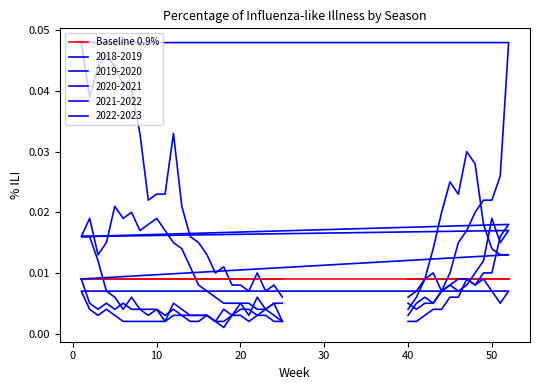

Reading left to right, extract all data points from this chart.

2018-2019: 40=0.0	41=0.0	42=0.0	43=0.0	44=0.0	45=0.0	46=0.0	47=0.0	48=0.0	49=0.0	50=0.0	51=0.0	52=0.0	1=0.0	2=0.0	3=0.0	4=0.0	5=0.0	6=0.0	7=0.0	8=0.0	9=0.0	10=0.0	11=0.0	12=0.0	13=0.0	14=0.0	15=0.0	16=0.0	17=0.0	18=0.0	19=0.0	20=0.0	21=0.0	22=0.0	23=0.0	24=0.0	25=0.0
2019-2020: 40=0.0	41=0.0	42=0.0	43=0.0	44=0.0	45=0.0	46=0.0	47=0.0	48=0.0	49=0.0	50=0.0	51=0.0	52=0.0	1=0.0	2=0.0	3=0.0	4=0.0	5=0.0	6=0.0	7=0.0	8=0.0	9=0.0	10=0.0	11=0.0	12=0.0	13=0.0	14=0.0	15=0.0	16=0.0	17=0.0	18=0.0	19=0.0	20=0.0	21=0.0	22=0.0	23=0.0	24=0.0	25=0.0
2020-2021: 40=0.0	41=0.0	42=0.0	43=0.0	44=0.0	45=0.0	46=0.0	47=0.0	48=0.0	49=0.0	50=0.0	51=0.0	52=0.0	1=0.0	2=0.0	3=0.0	4=0.0	5=0.0	6=0.0	7=0.0	8=0.0	9=0.0	10=0.0	11=0.0	12=0.0	13=0.0	14=0.0	15=0.0	16=0.0	17=0.0	18=0.0	19=0.0	20=0.0	21=0.0	22=0.0	23=0.0	24=0.0	25=0.0
2021-2022: 40=0.0	41=0.0	42=0.0	43=0.0	44=0.0	45=0.0	46=0.0	47=0.0	48=0.0	49=0.0	50=0.0	51=0.0	52=0.0	1=0.0	2=0.0	3=0.0	4=0.0	5=0.0	6=0.0	7=0.0	8=0.0	9=0.0	10=0.0	11=0.0	12=0.0	13=0.0	14=0.0	15=0.0	16=0.0	17=0.0	18=0.0	19=0.0	20=0.0	21=0.0	22=0.0	23=0.0	24=0.0	25=0.0
2022-2023: 40=0.0	41=0.0	42=0.0	43=0.0	44=0.0	45=0.0	46=0.0	47=0.0	48=0.0	49=0.0	50=0.0	51=0.0	52=0.0	1=0.0	2=0.0	3=0.0	4=0.0	5=0.0	6=0.0	7=0.0	8=0.0	9=0.0	10=0.0	11=0.0	12=0.0	13=0.0	14=0.0	15=0.0	16=0.0	17=0.0	18=0.0	19=0.0	20=0.0	21=0.0	22=0.0	23=0.0	24=0.0	25=0.0